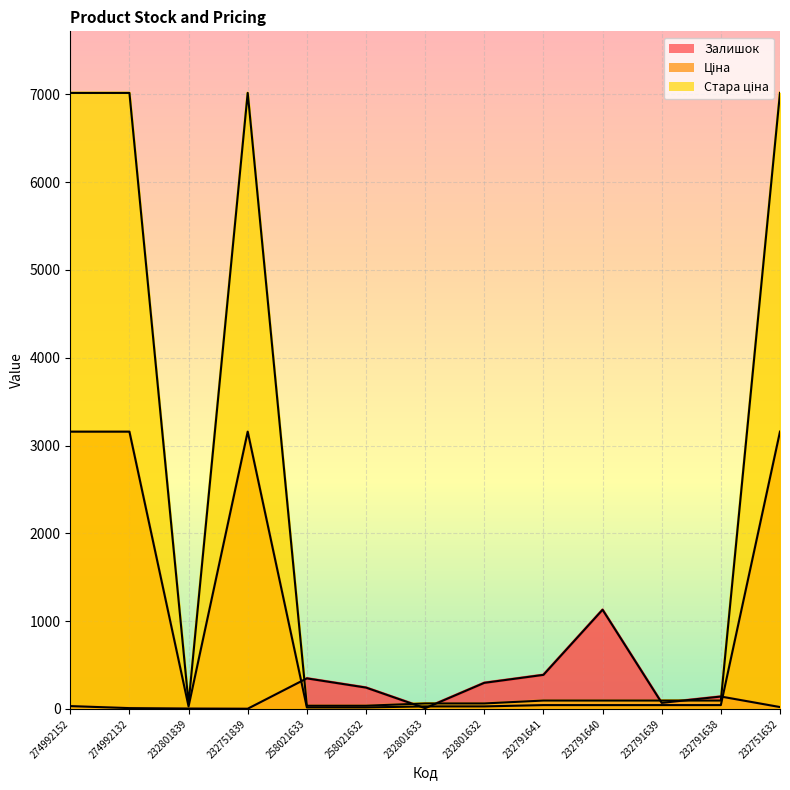

At which label is Стара ціна closest to 3526?

232791641